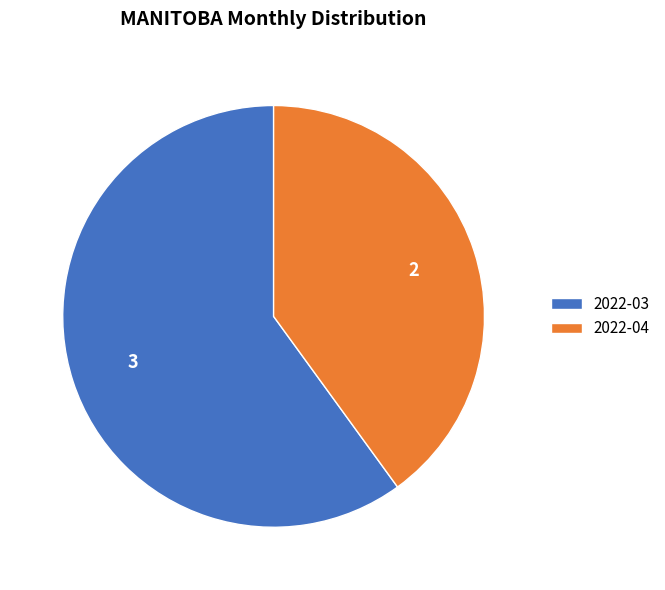

Combined, do 2022-03 and 2022-04 account for over 50%?

Yes